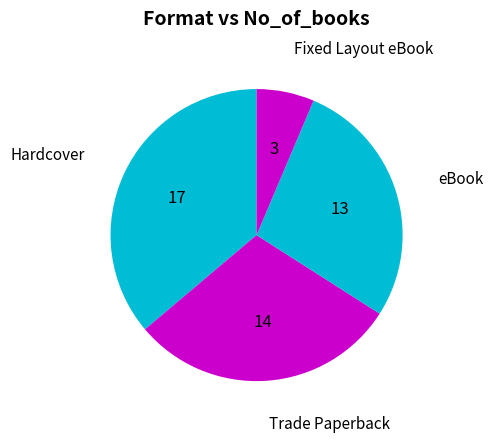

Combined, do Fixed Layout eBook and eBook account for over 50%?

No